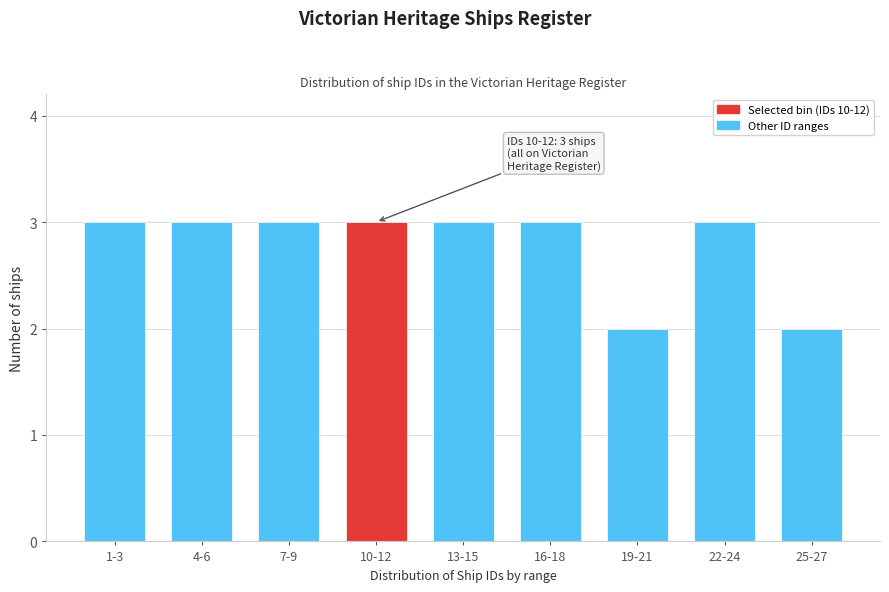

Reading right to left, list all the values displayed in this chart.

2	3	2	3	3	3	3	3	3